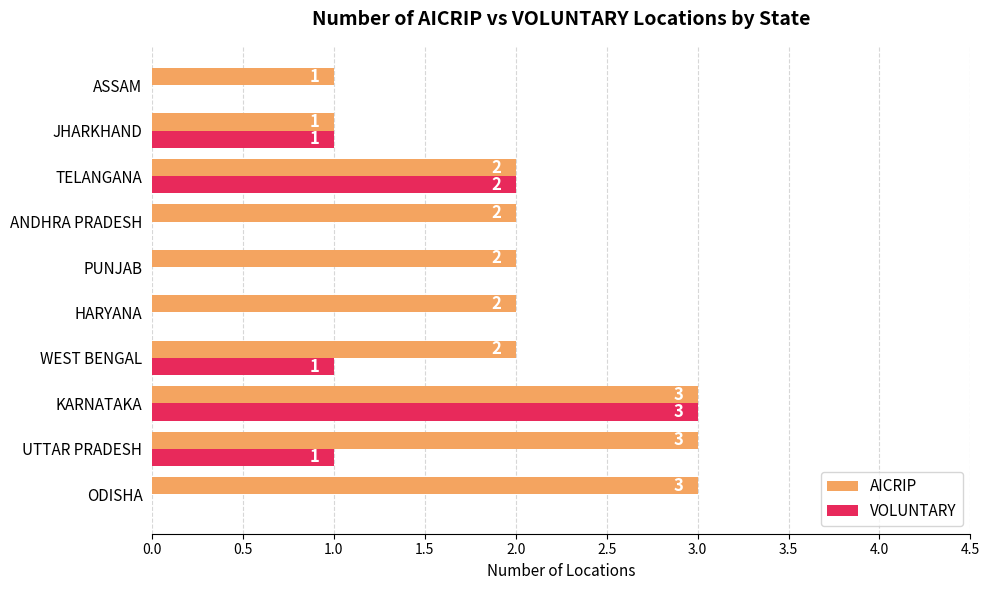

How many data points does each series have?

10